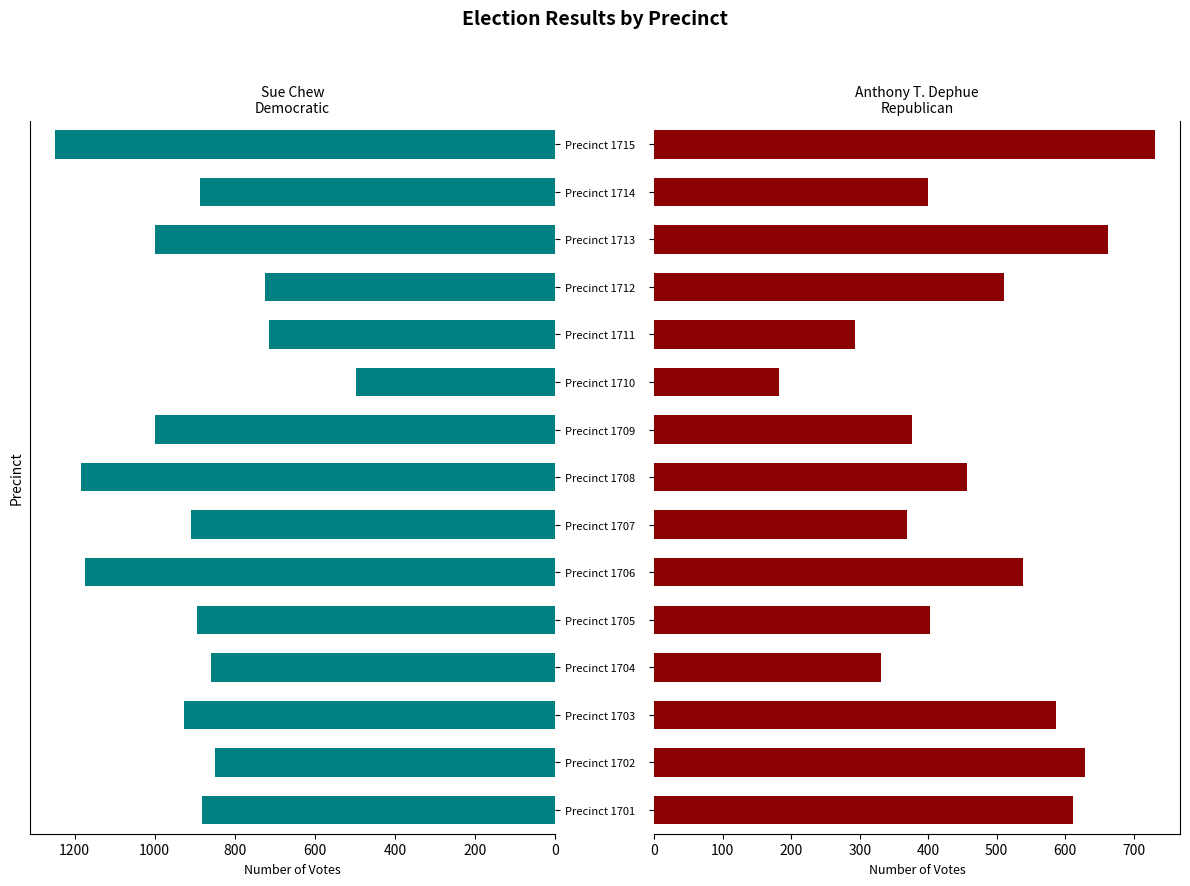

How many groups of bars are there?

15